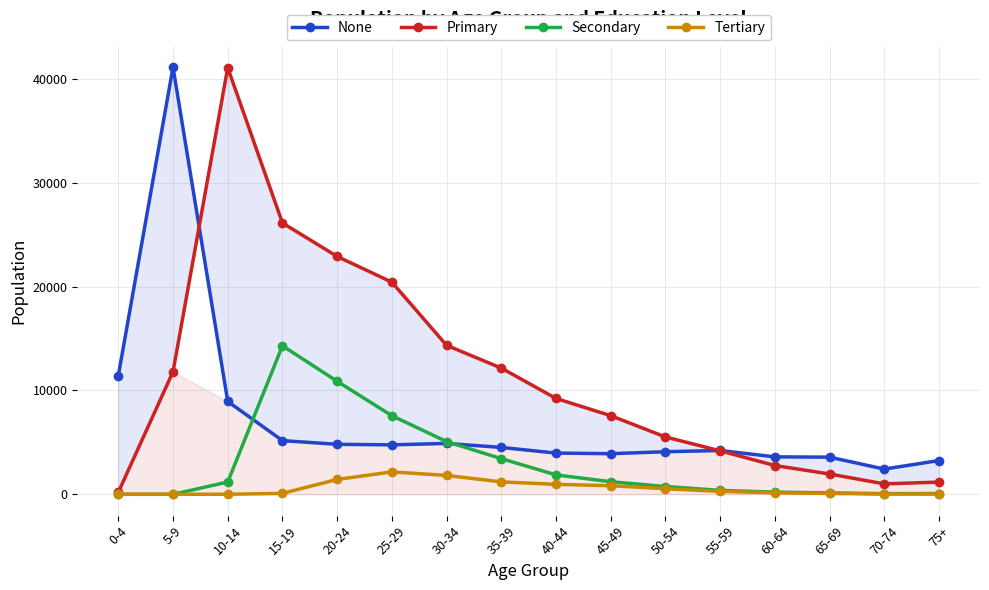

What are all the series names shown in the legend?

None, Primary, Secondary, Tertiary